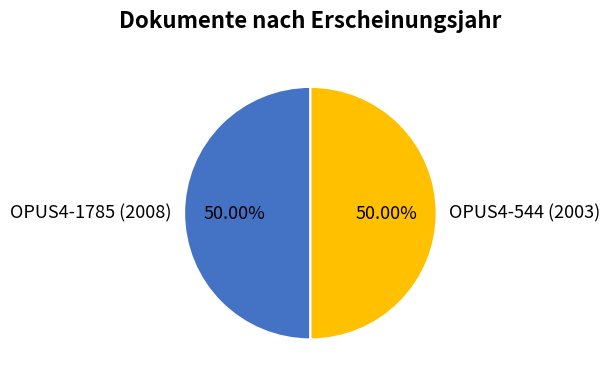

Is it true that OPUS4-544 (2003) is 64% of the pie?

False